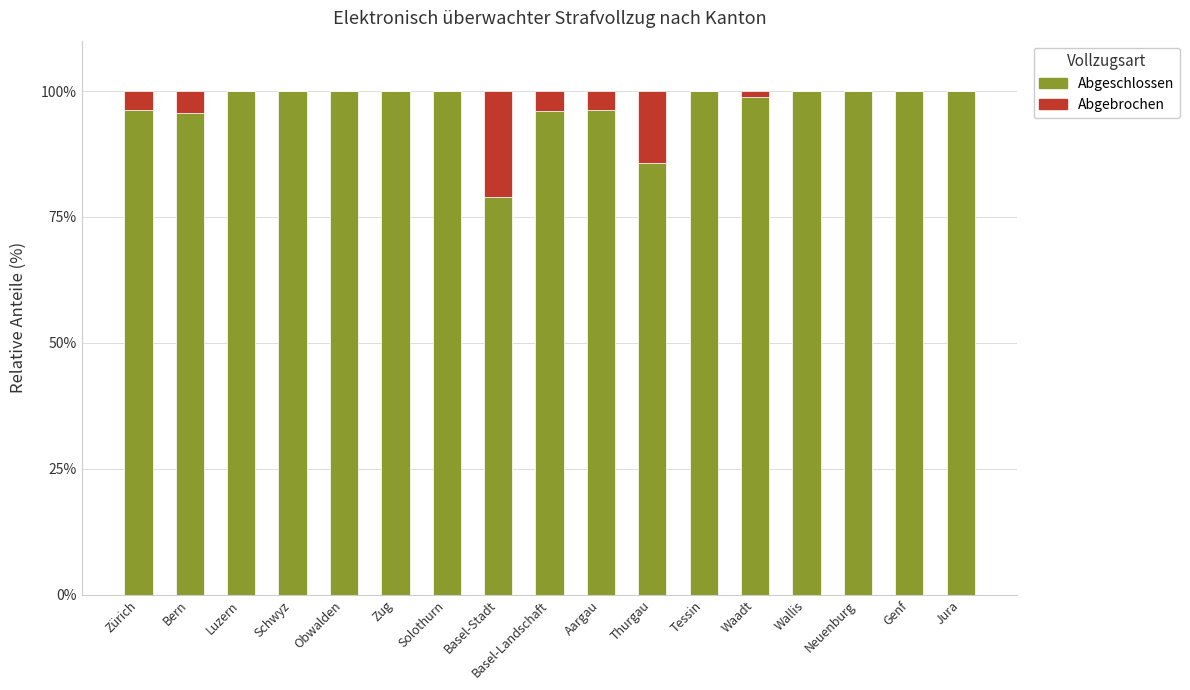

What are all the series names shown in the legend?

Abgeschlossen, Abgebrochen